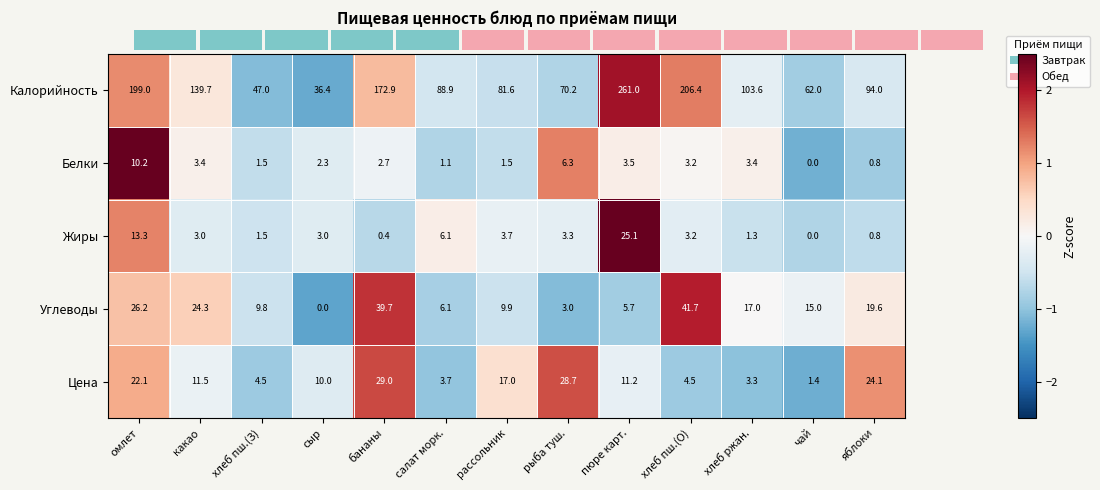

The value of Жиры at рыба туш. is 3.3. True or false?

True